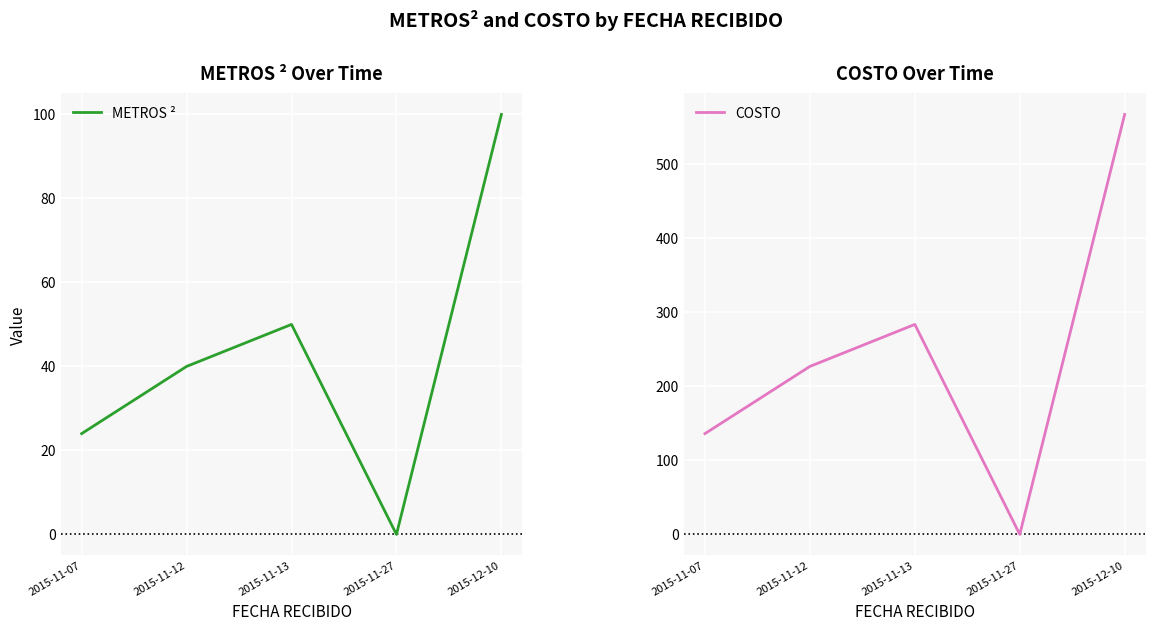

True or false: METROS ² and COSTO intersect in this chart.

False